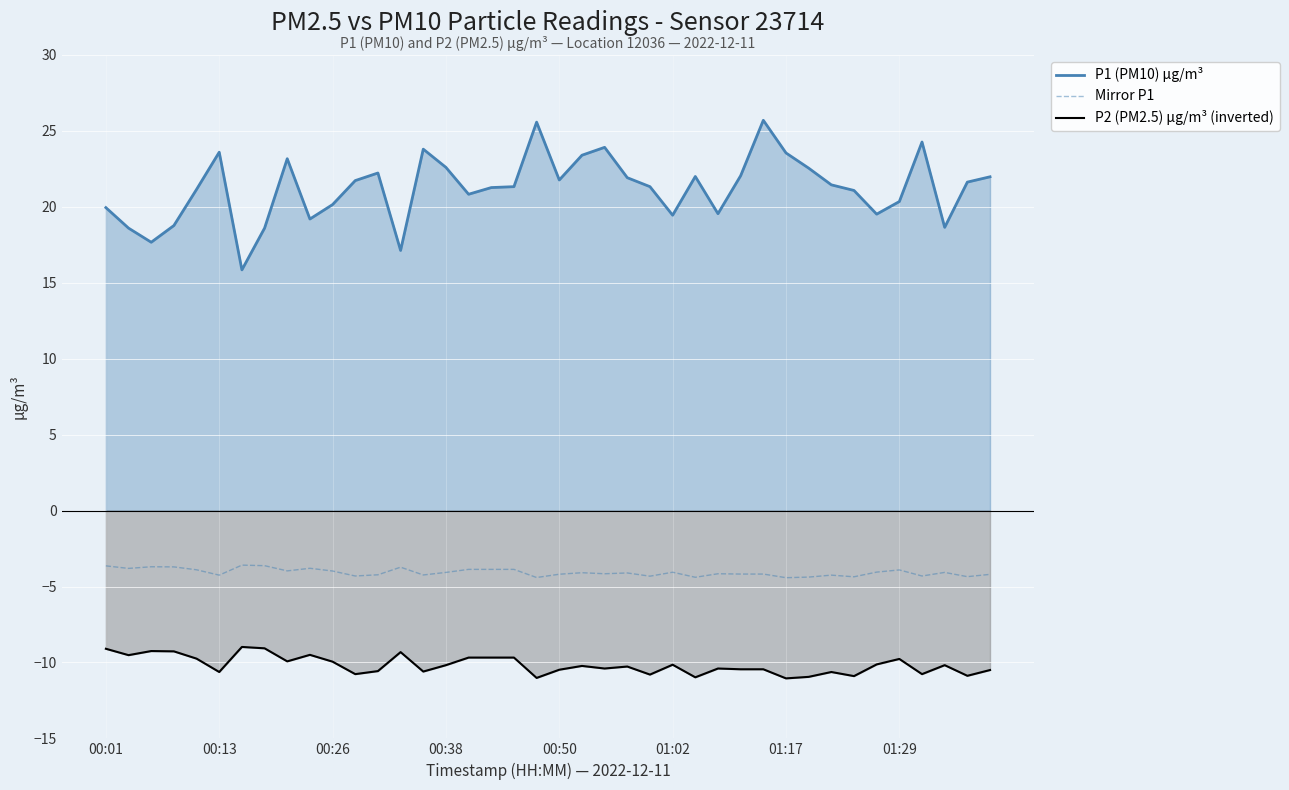

What is the sum of all P2 (PM2.5) µg/m³ (inverted) values?

-406.8